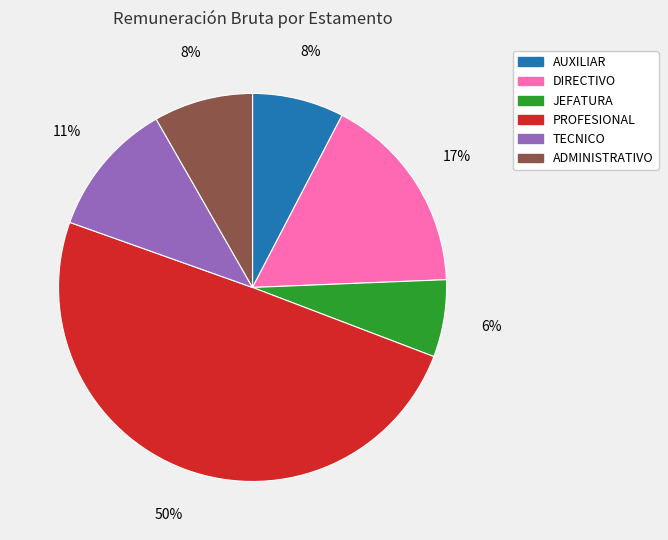

Do TECNICO and PROFESIONAL together represent more than half of the pie?

Yes